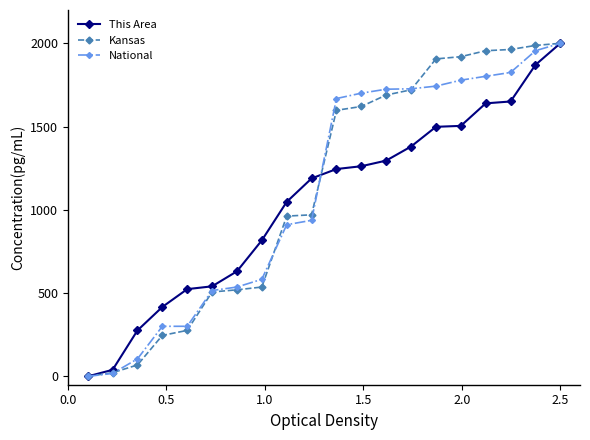

What is the value of the Kansas point at the 19th from the left?

1987.1